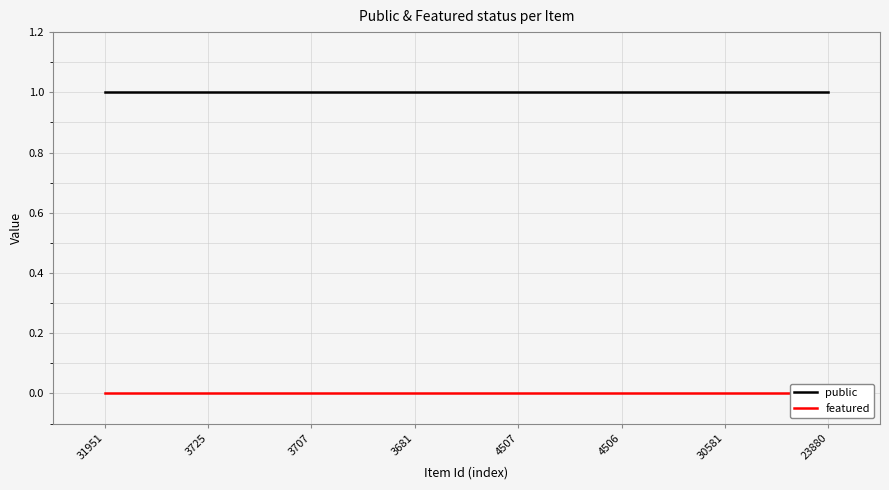

What are all the series names shown in the legend?

public, featured